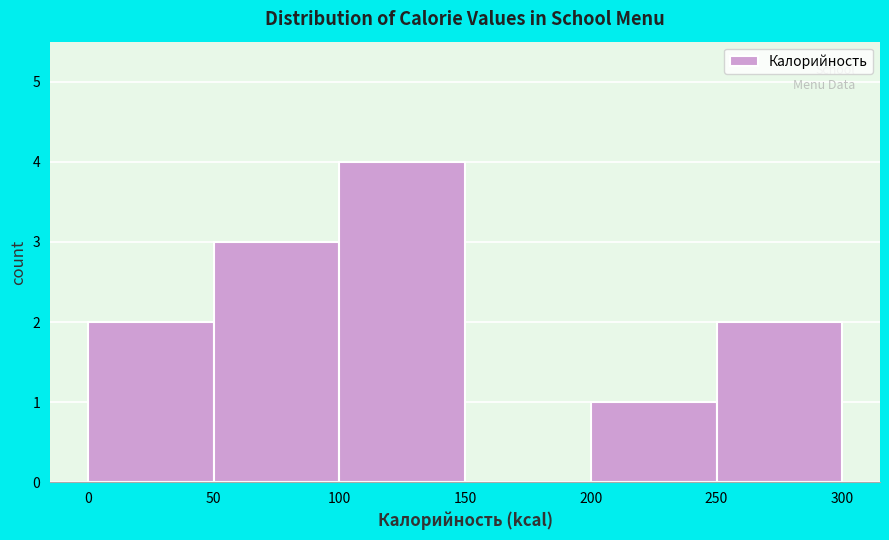

Reading left to right, transcribe this chart: for each bar, give the range it covers on the x-axis and its height. The values are not printed on the chart, so give them approximately, as read against the axis.

0 to 50: 2
50 to 100: 3
100 to 150: 4
150 to 200: 0
200 to 250: 1
250 to 300: 2